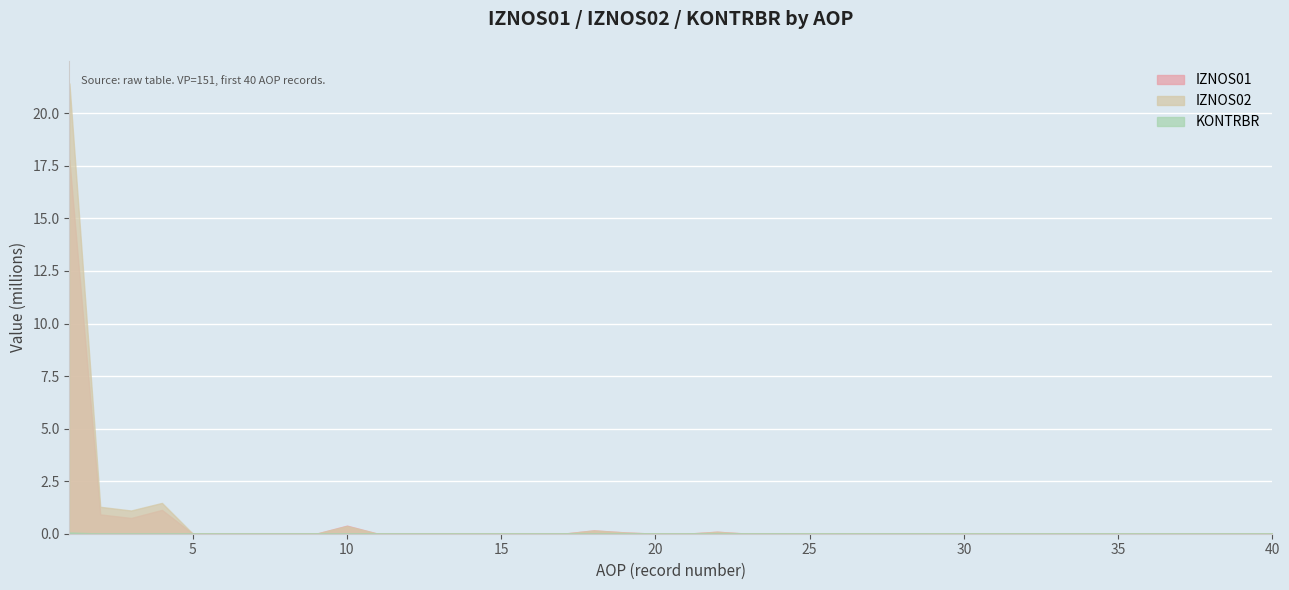

Where is KONTRBR nearest to the value 30316?

4